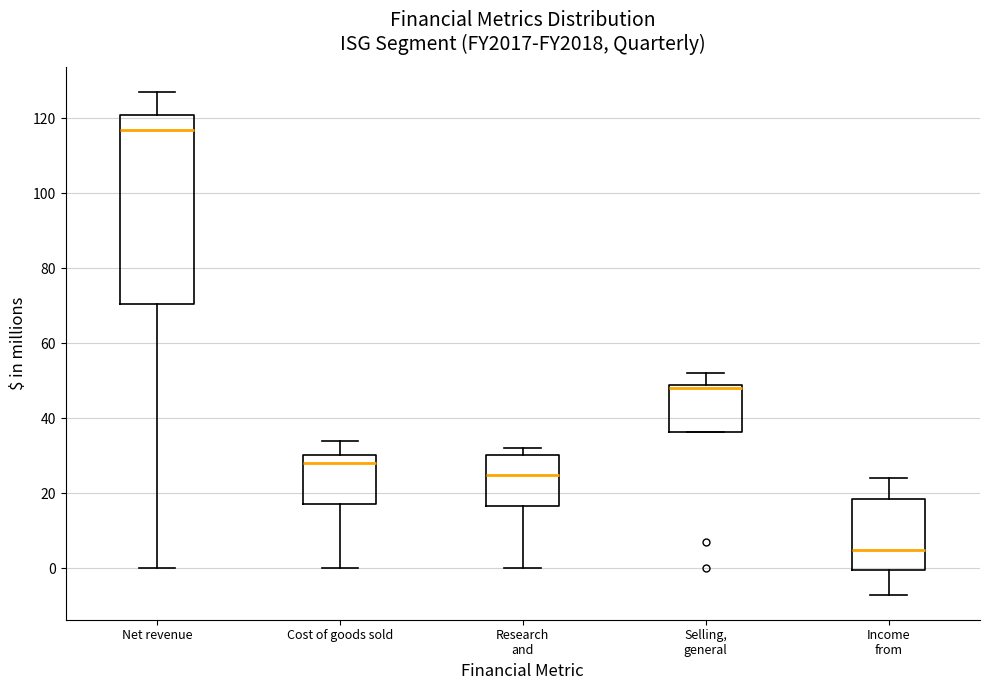

Reading left to right, read every box against the y-axis: the position of its median line, the range the box covers, and the ends of its whiskers. The values are not printed on the chart, so give them approximately, as read against the axis.

Net revenue: median 118, box 70 to 122, whiskers 0 to 128
Cost of goods sold: median 28, box 18 to 30, whiskers 0 to 34
Research and: median 26, box 16 to 30, whiskers 0 to 32
Selling, general: median 48, box 36 to 50, whiskers 36 to 52
Income from: median 6, box 0 to 18, whiskers -6 to 24